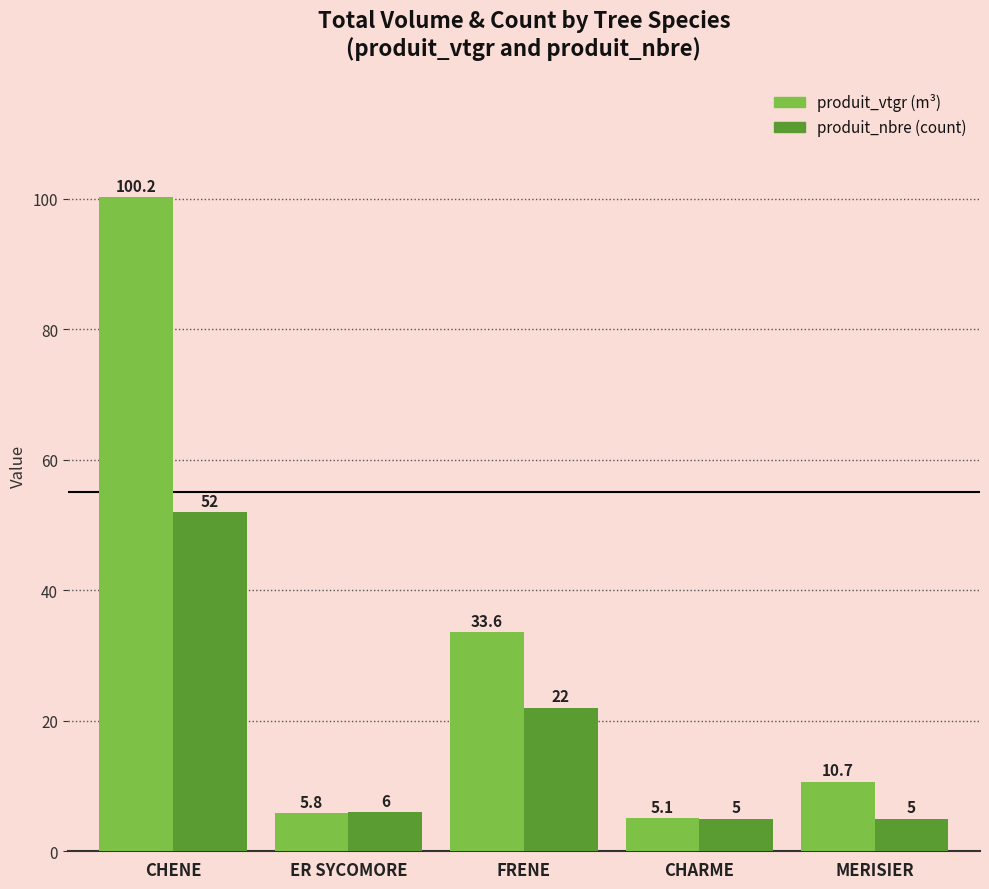

How many data points does each series have?

5